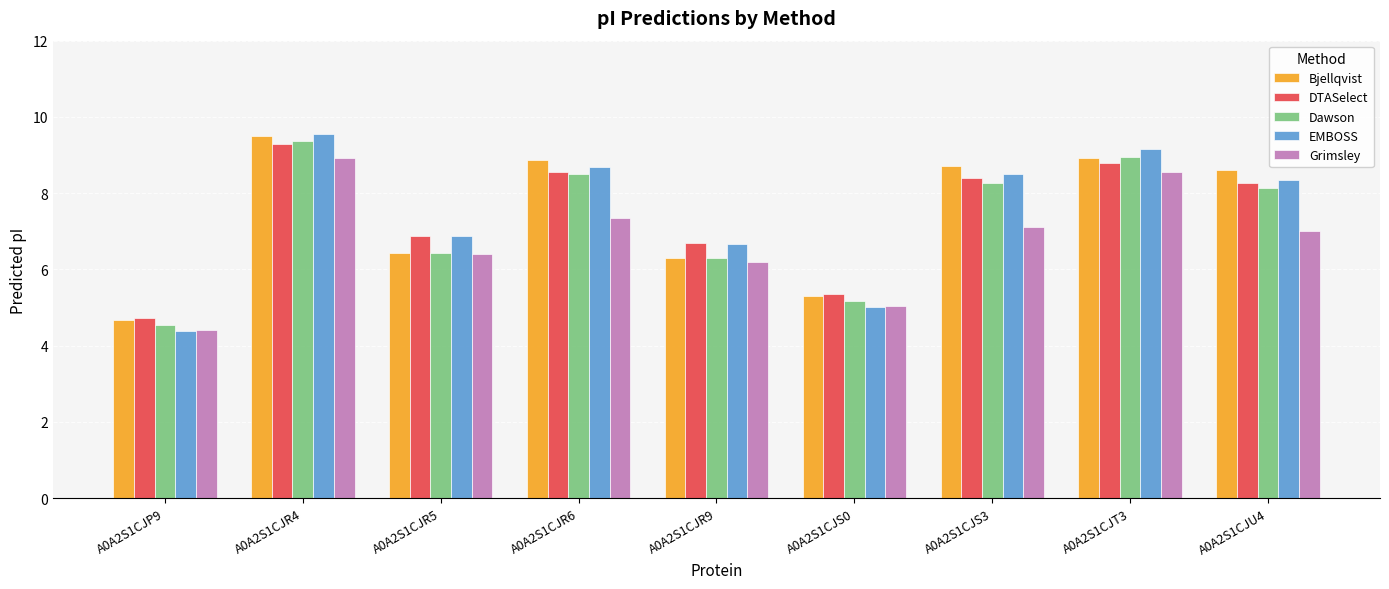

Between A0A2S1CJP9 and A0A2S1CJR4, which series saw the biggest shift?

EMBOSS